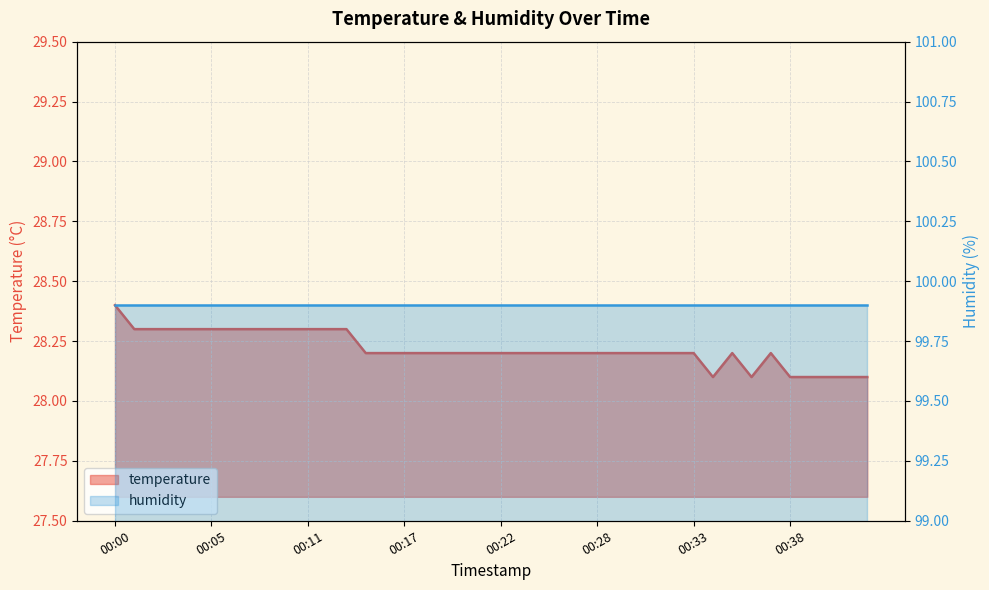

True or false: there are more than 2 points higher than both neighbors.

False